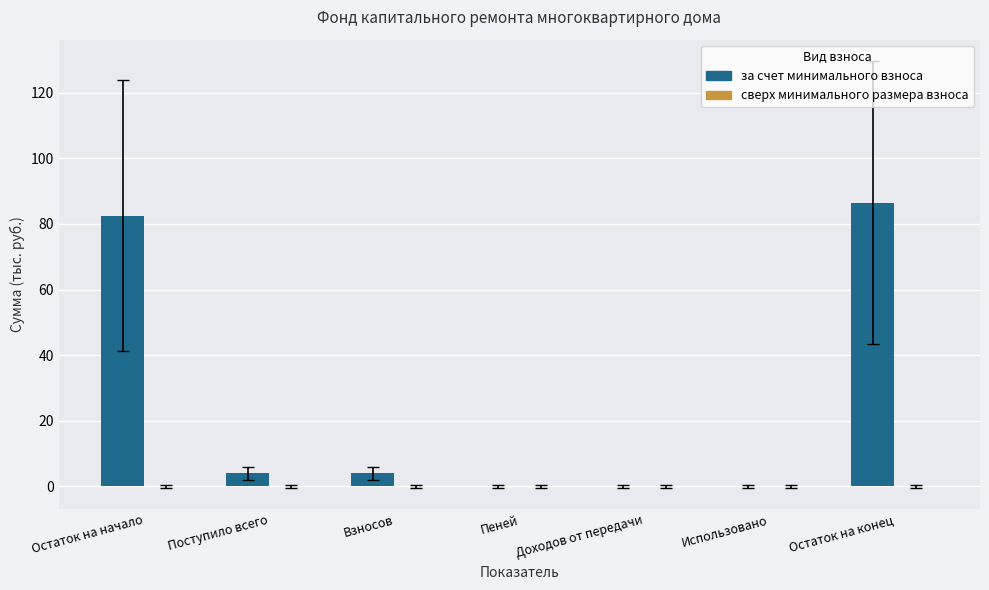

Count the number of categories in the chart.

7